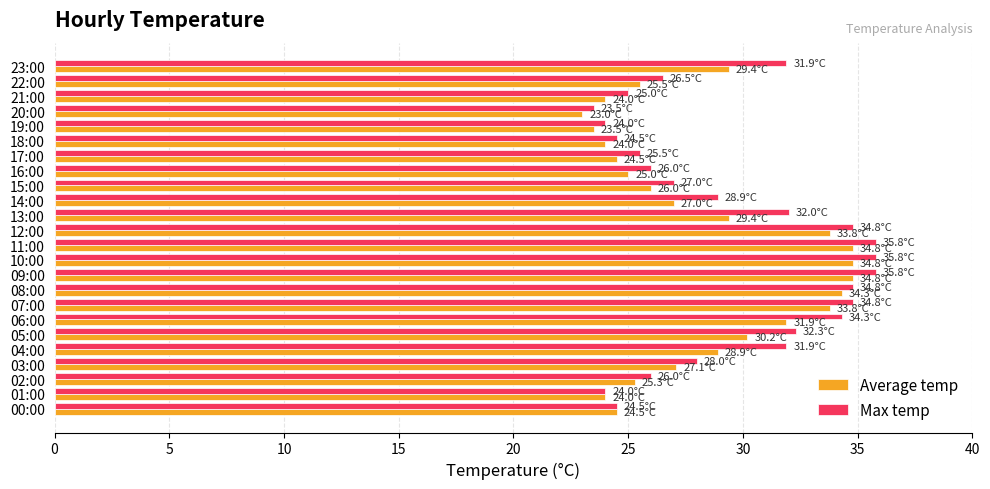

What is the difference between the second highest and second lowest values in the Max temp series?

11.8